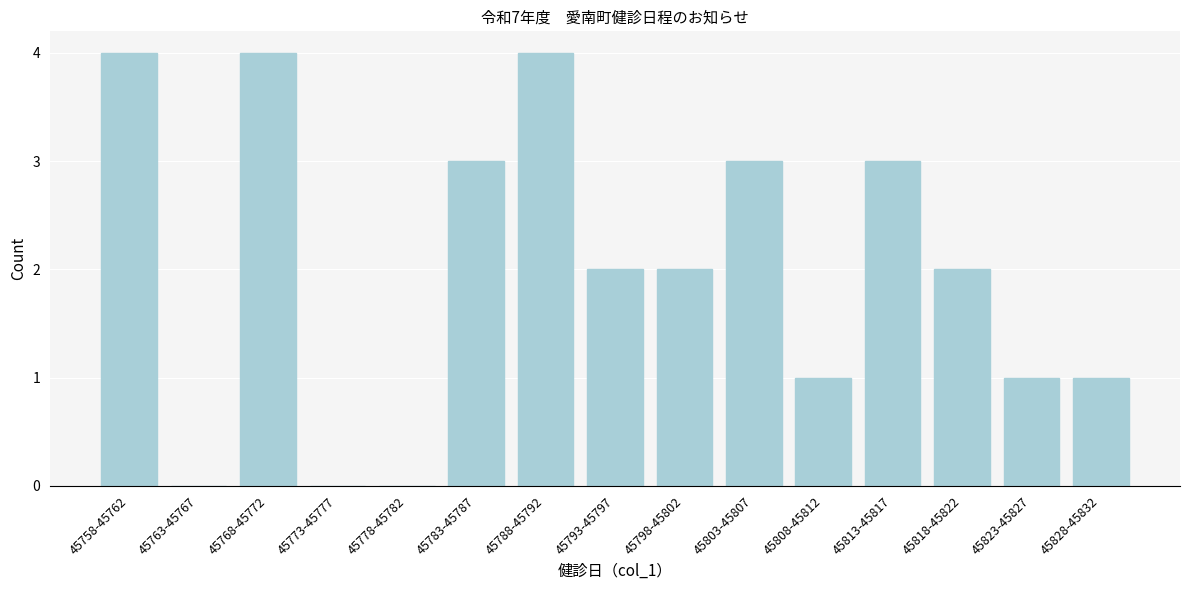

Reading left to right, transcribe all the data shown in this chart.

45758-45762=4	45763-45767=0	45768-45772=4	45773-45777=0	45778-45782=0	45783-45787=3	45788-45792=4	45793-45797=2	45798-45802=2	45803-45807=3	45808-45812=1	45813-45817=3	45818-45822=2	45823-45827=1	45828-45832=1